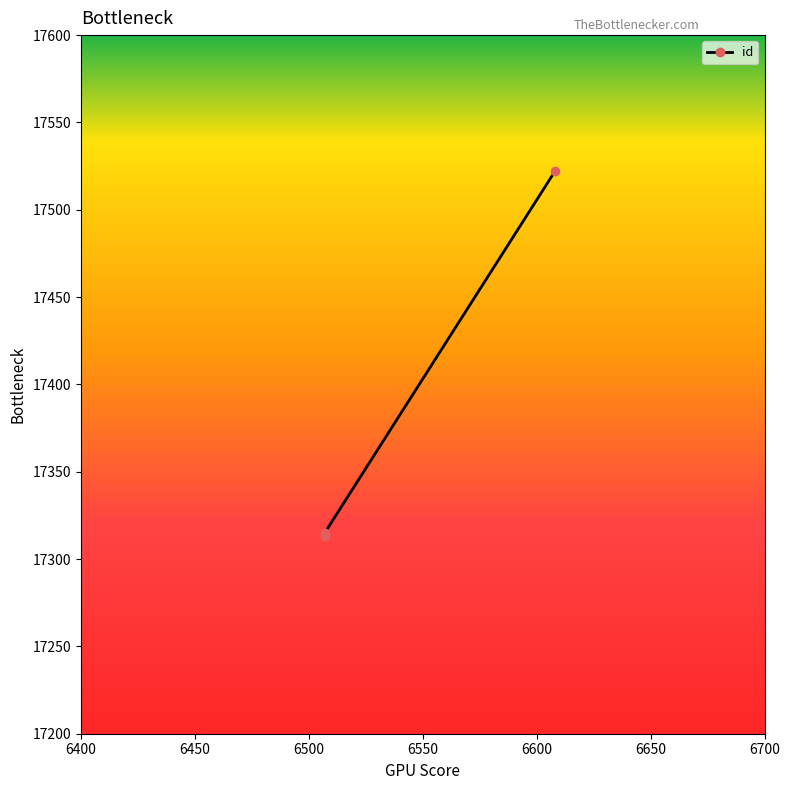

At which label is the value closest to 17417?

6507